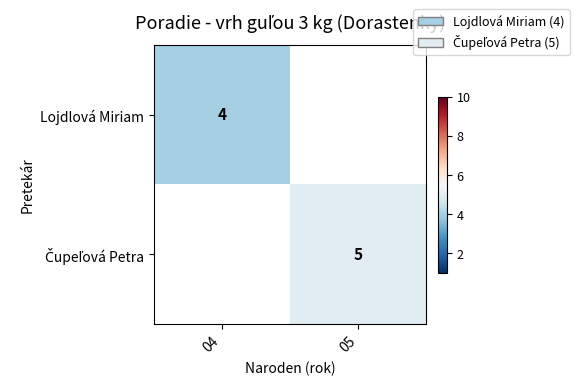

Where is Lojdlová Miriam nearest to the value 4?

04